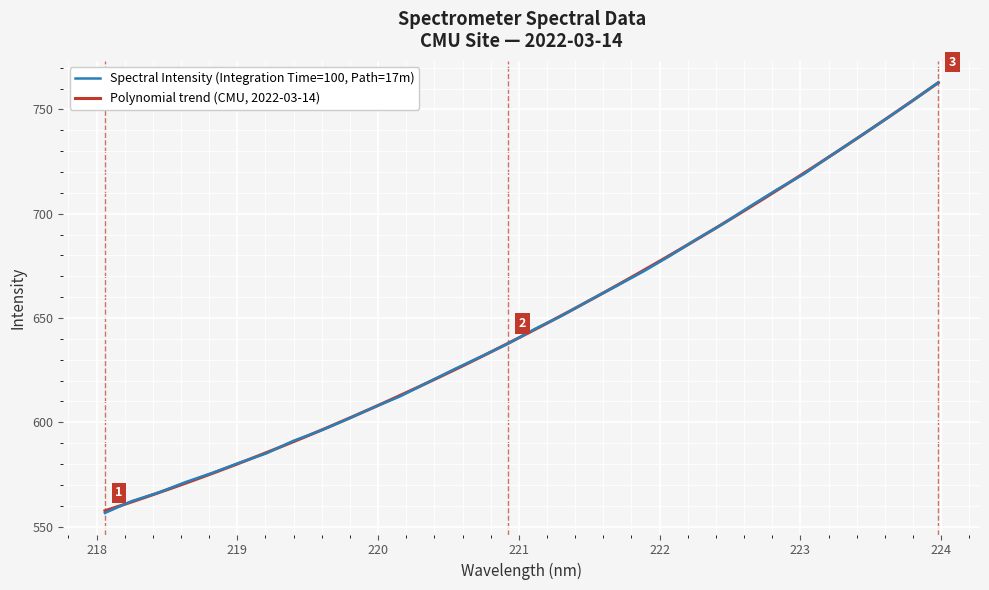

At which label is the value closest to 659?

221.4993